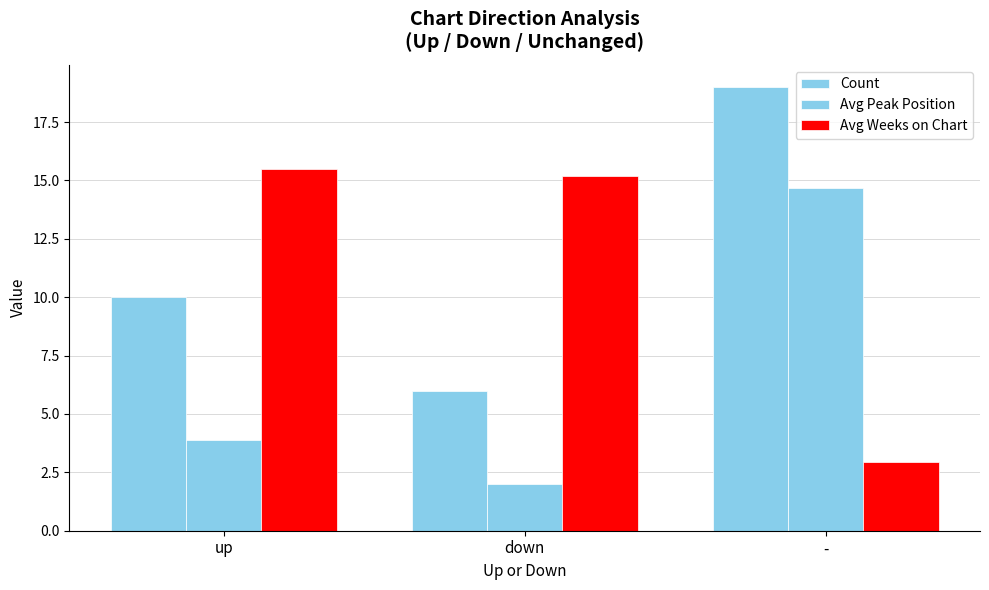

Where is Avg Weeks on Chart nearest to the value 9?

-